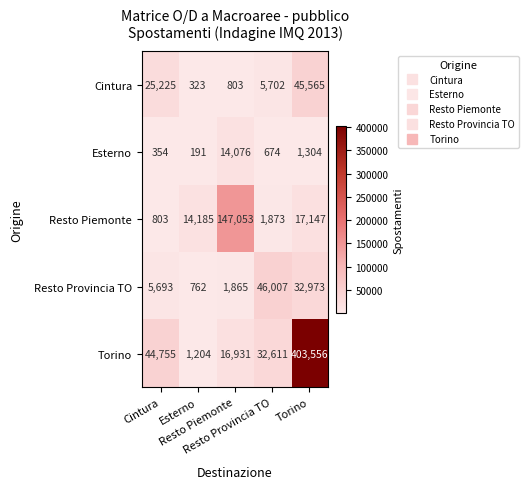

What is the minimum value shown in the chart?

191